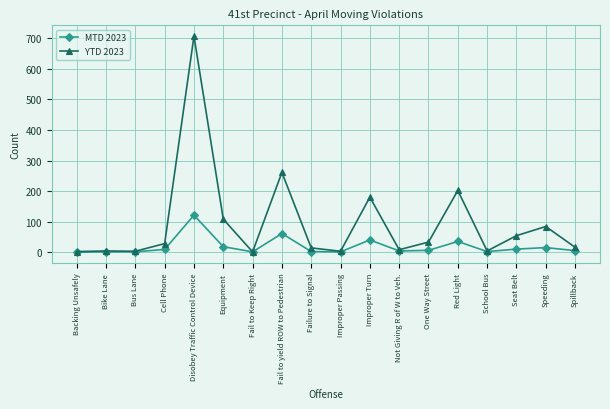

At which category is the sum across all series the highest?

Disobey Traffic Control Device